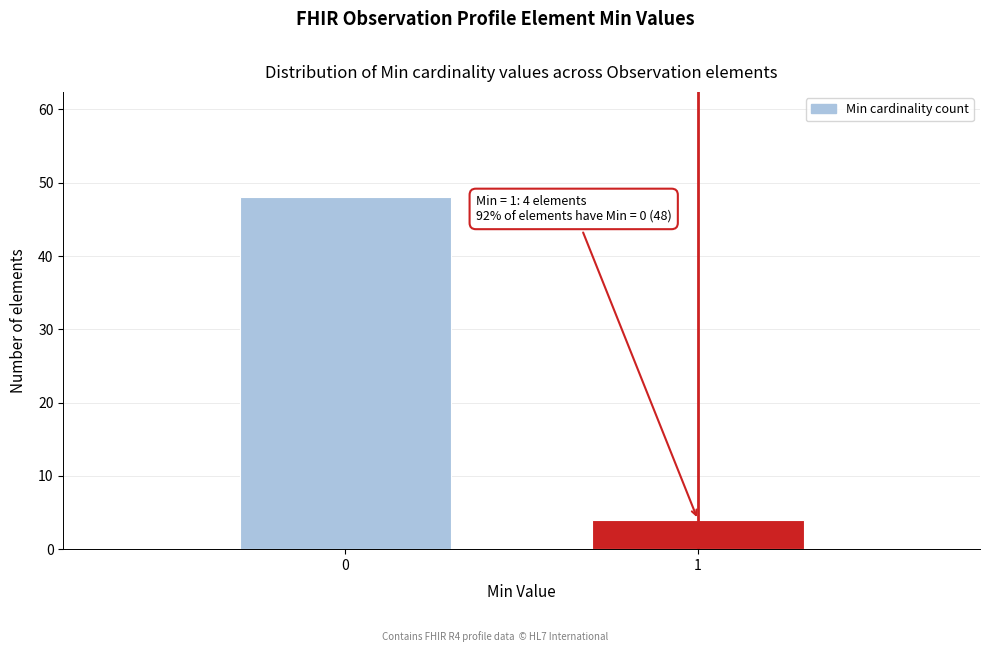

Reading left to right, transcribe all the data shown in this chart.

48	4